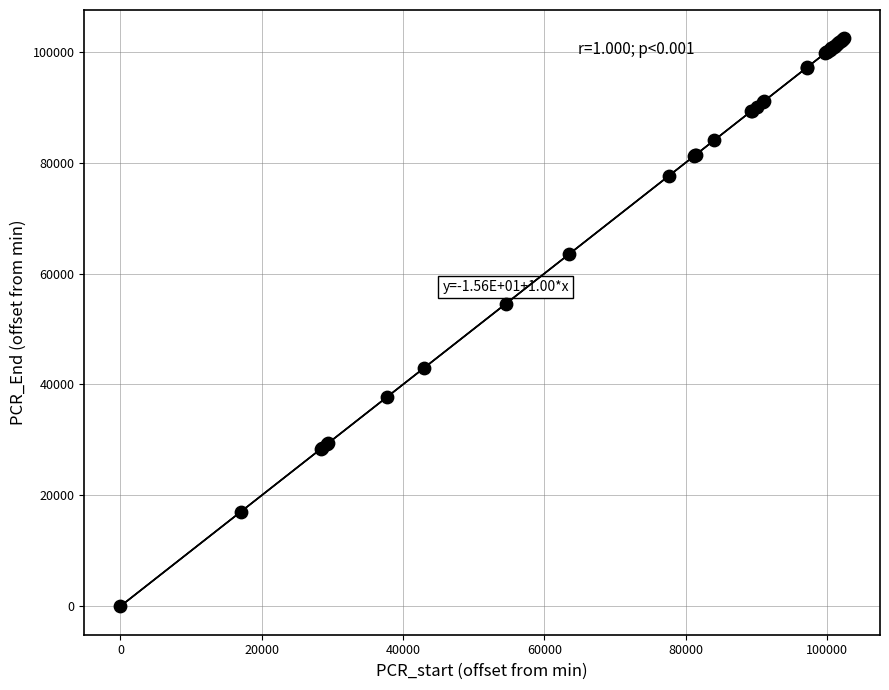

What Y value in the scatter plot is closest to 51200?

54540